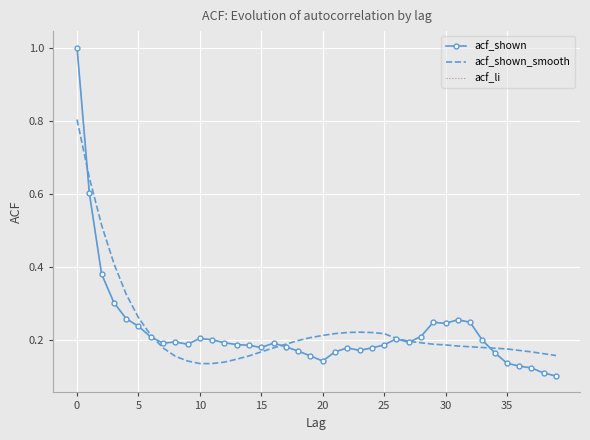

What is the value of the acf_shown_smooth point at the 19th from the left?

0.2